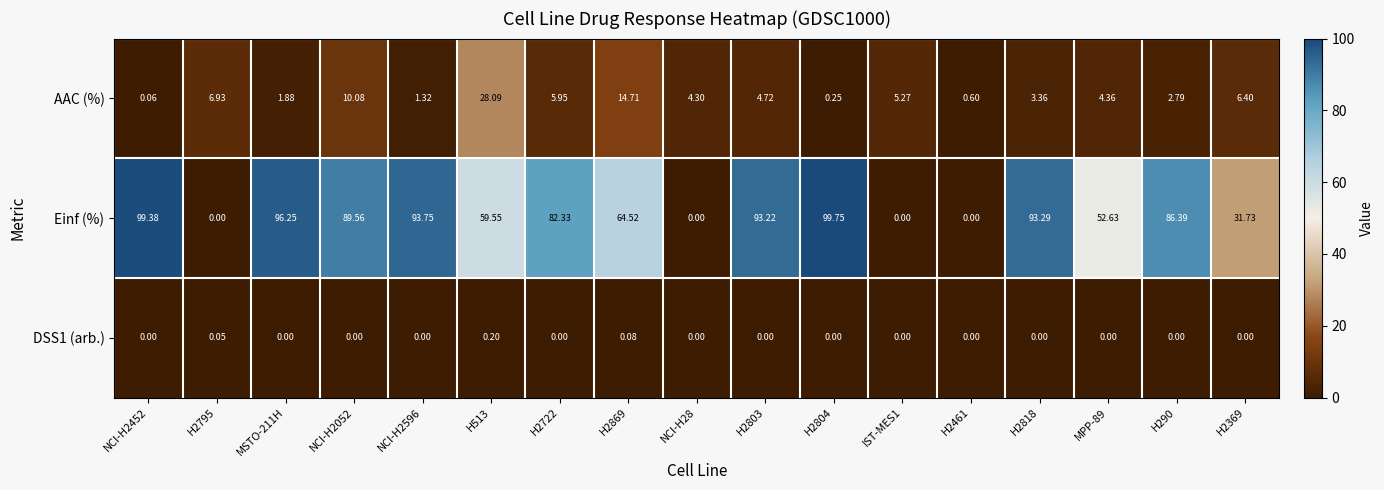

Which series has the largest total across all categories?

Einf (%)